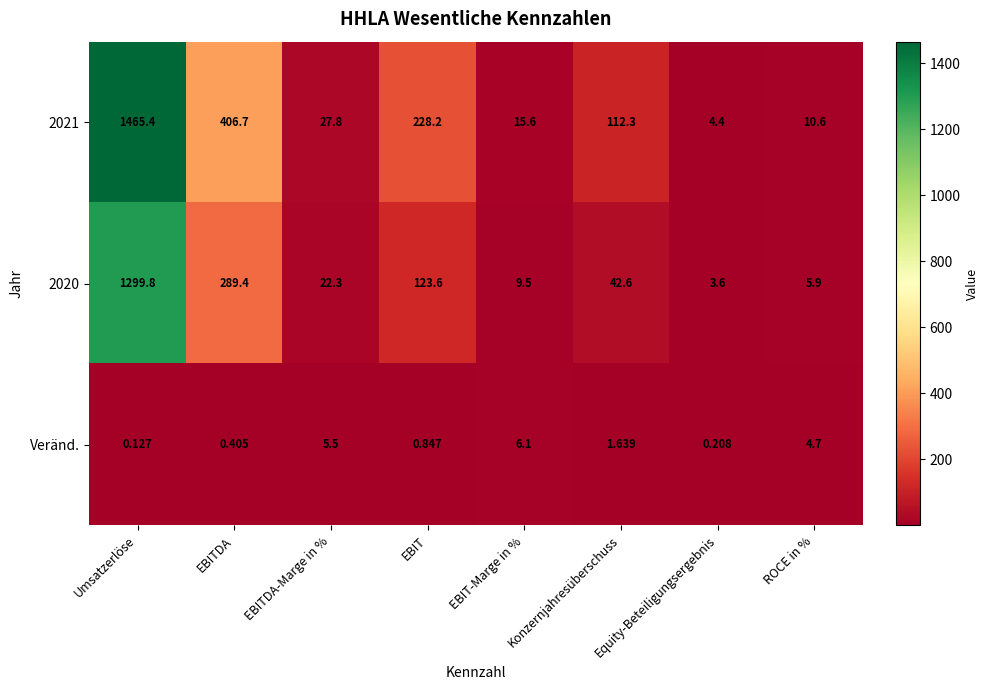

How many values in the 2021 series exceed 112?

4